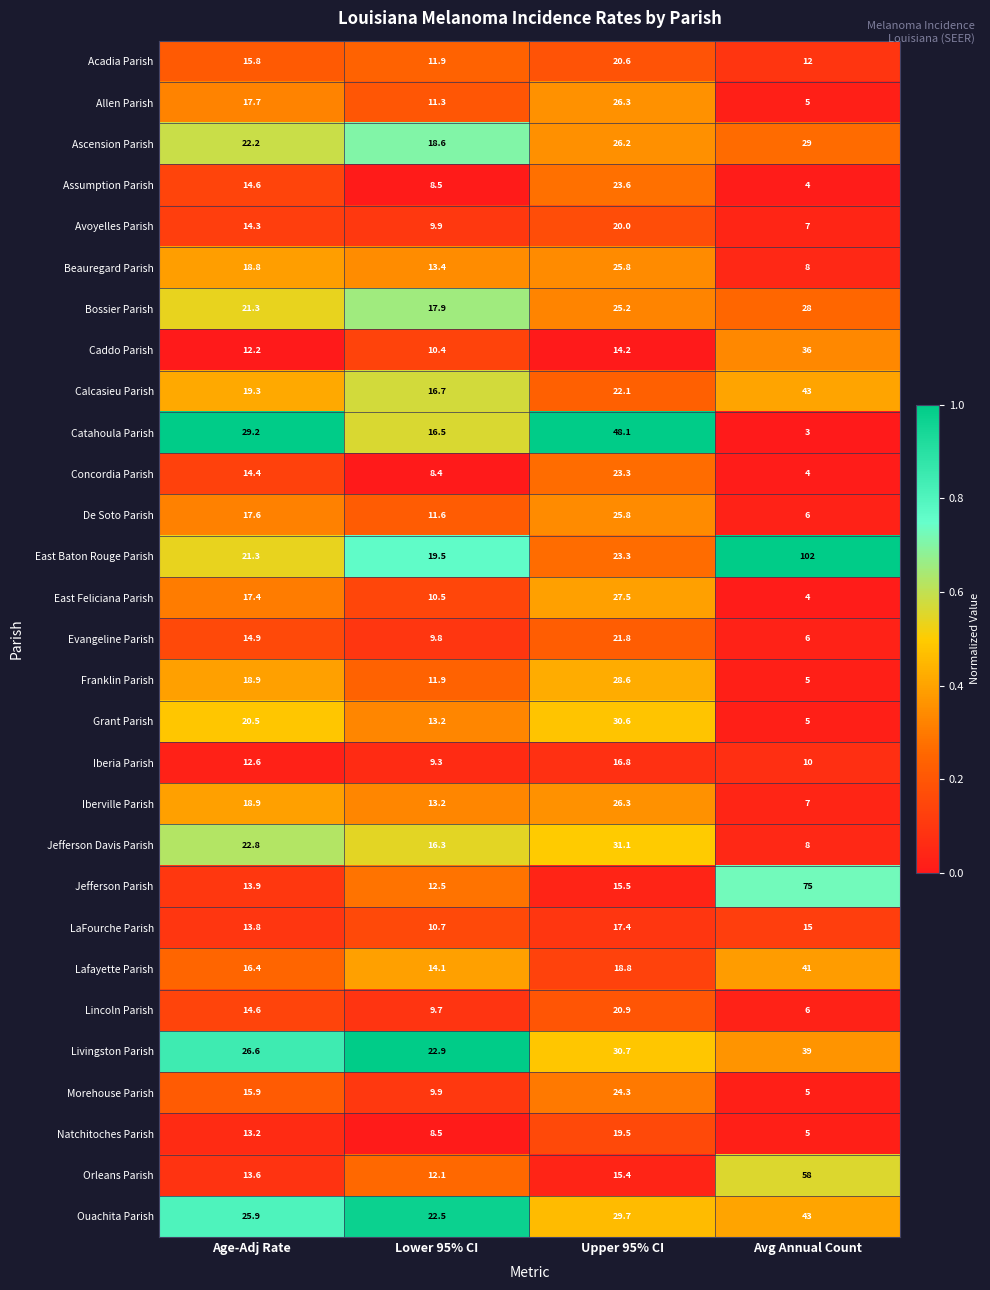

The Ascension Parish series shows 3.7 at Lower 95% CI. True or false?

False